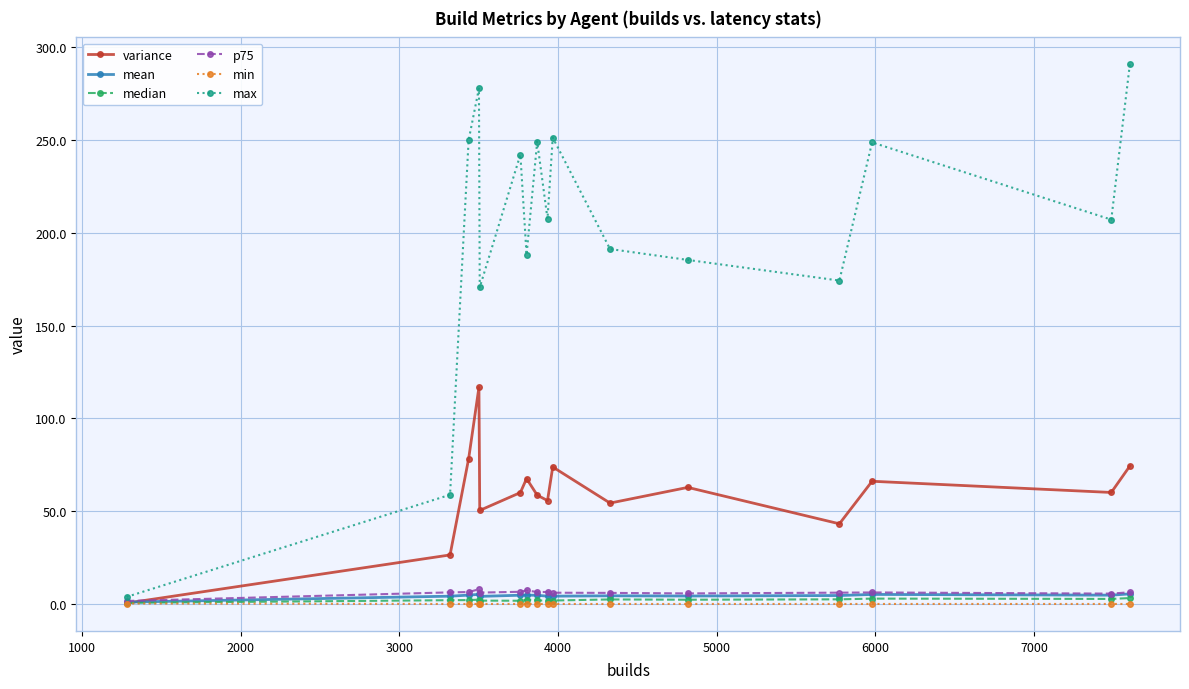

At how many categories does at least one series exceed 105?

14